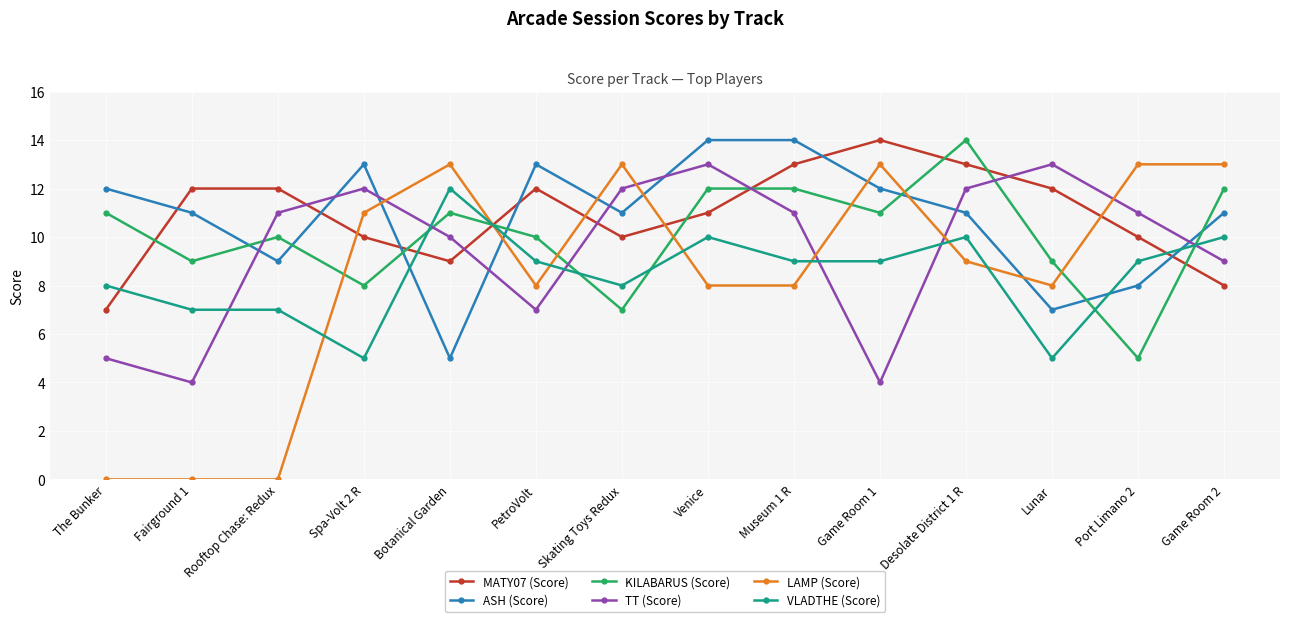

Count the number of data series in this chart.

6